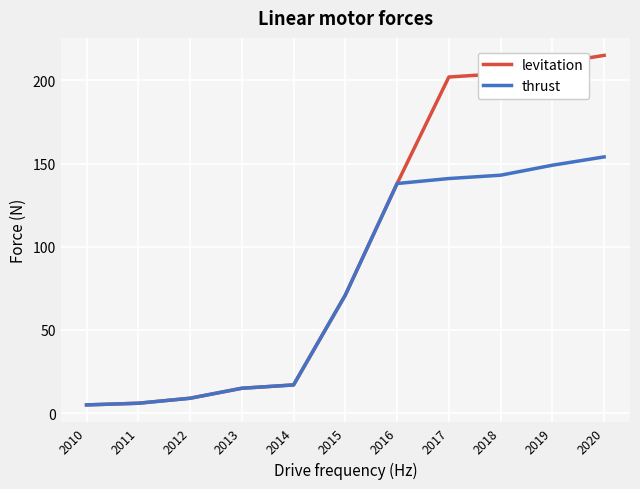

What is the sum of all levitation values?

1092